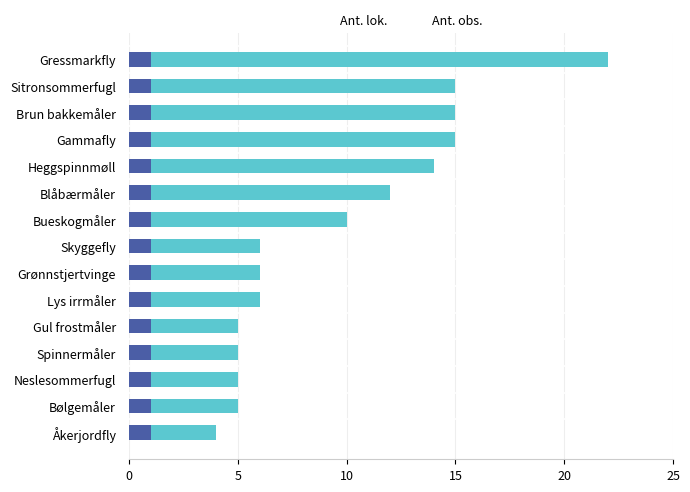

Count the number of data series in this chart.

2